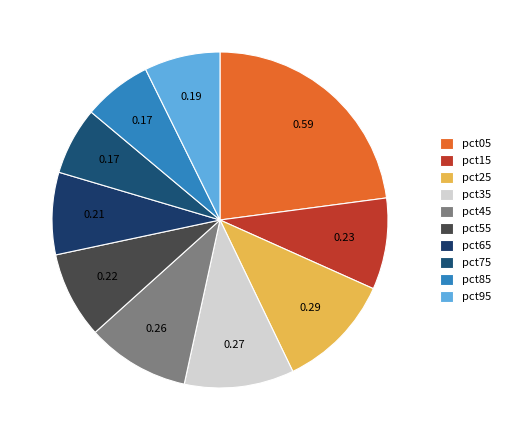

Count the number of slices in the pie.

10